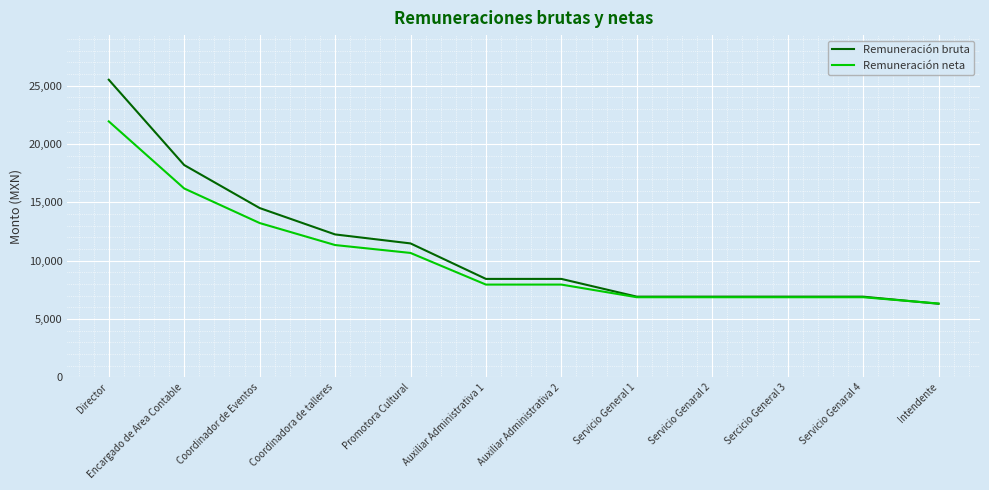

Between Director and Coordinadora de talleres, which series saw the biggest shift?

Remuneración bruta